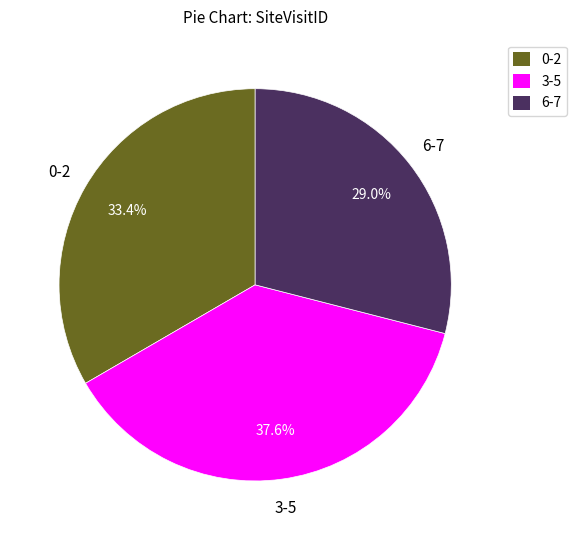

How many segments does this pie chart have?

3